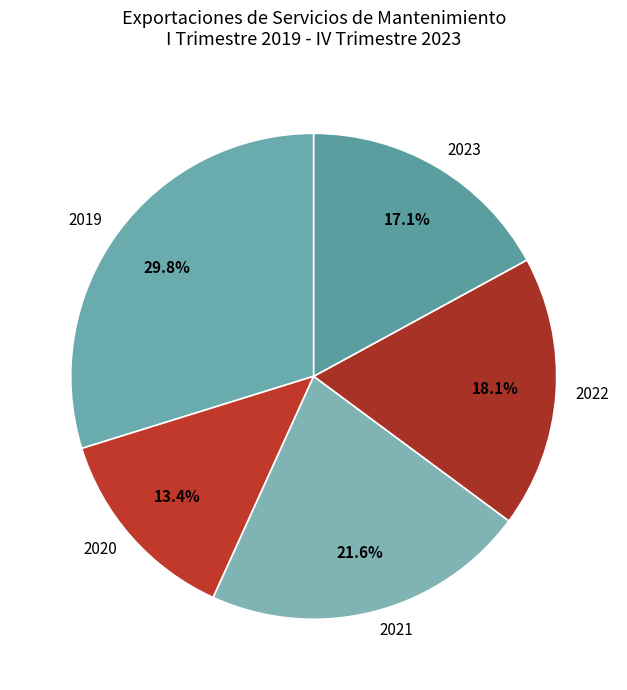

What percentage is NOT represented by 2020?

86.6%